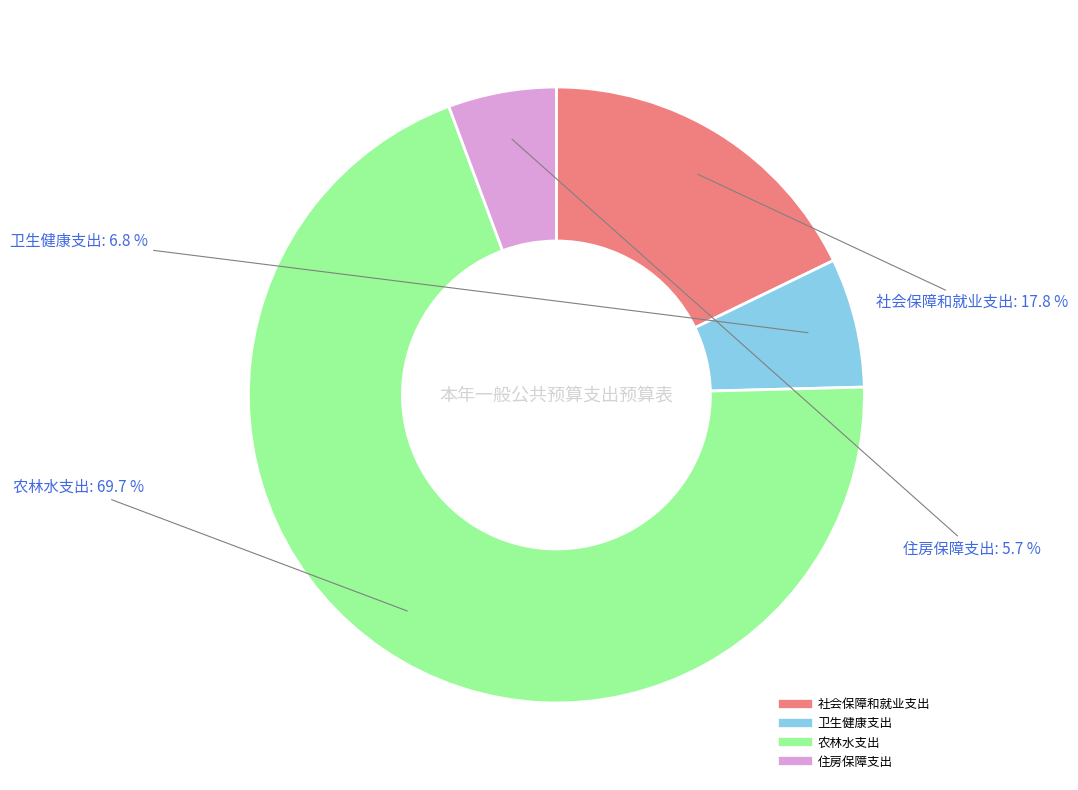

Does any single category account for the majority?

Yes